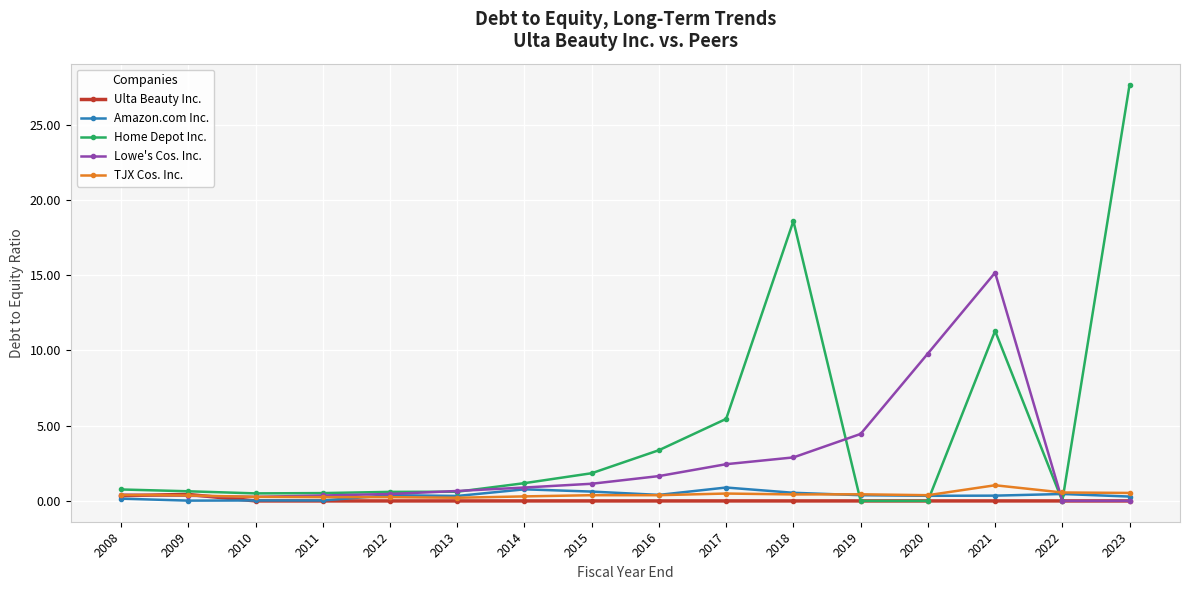

Is this an area chart (filled region under the line)?

No